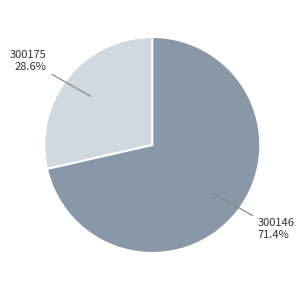

How many slices are in this pie chart?

2